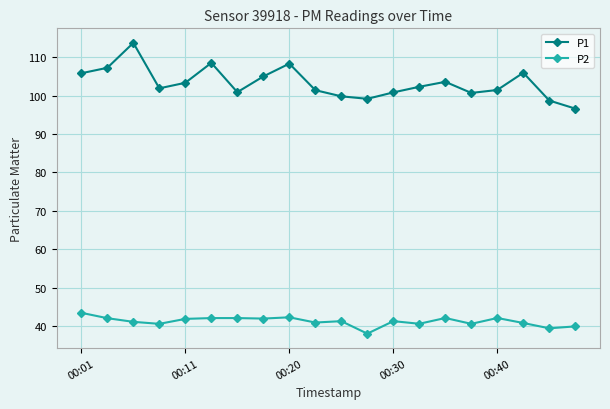

True or false: P2 has more than 2 interior local peaks.

True